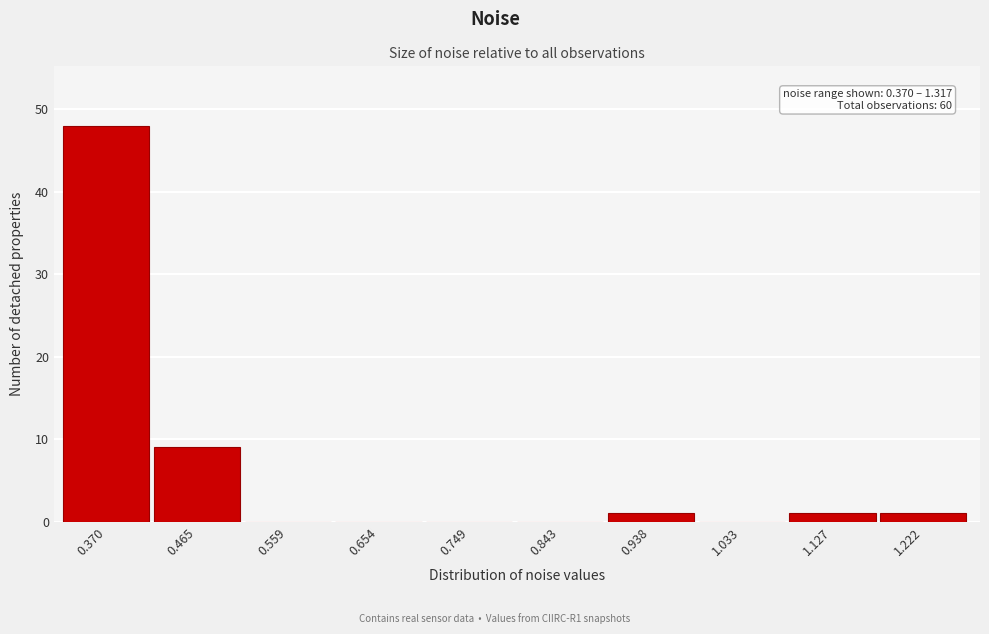

Reading left to right, list all the values displayed in this chart.

0.370=48	0.465=9	0.559=0	0.654=0	0.749=0	0.843=0	0.938=1	1.033=0	1.127=1	1.222=1